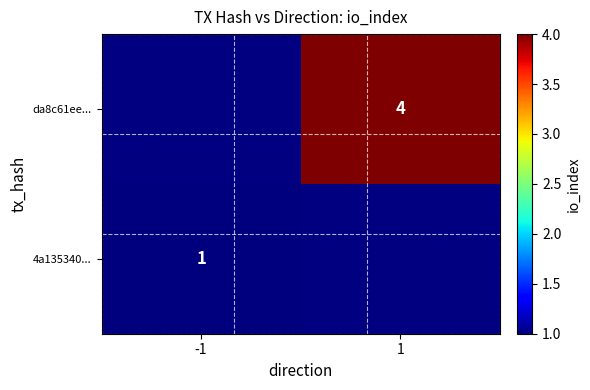

At how many categories does at least one series exceed 1?

1